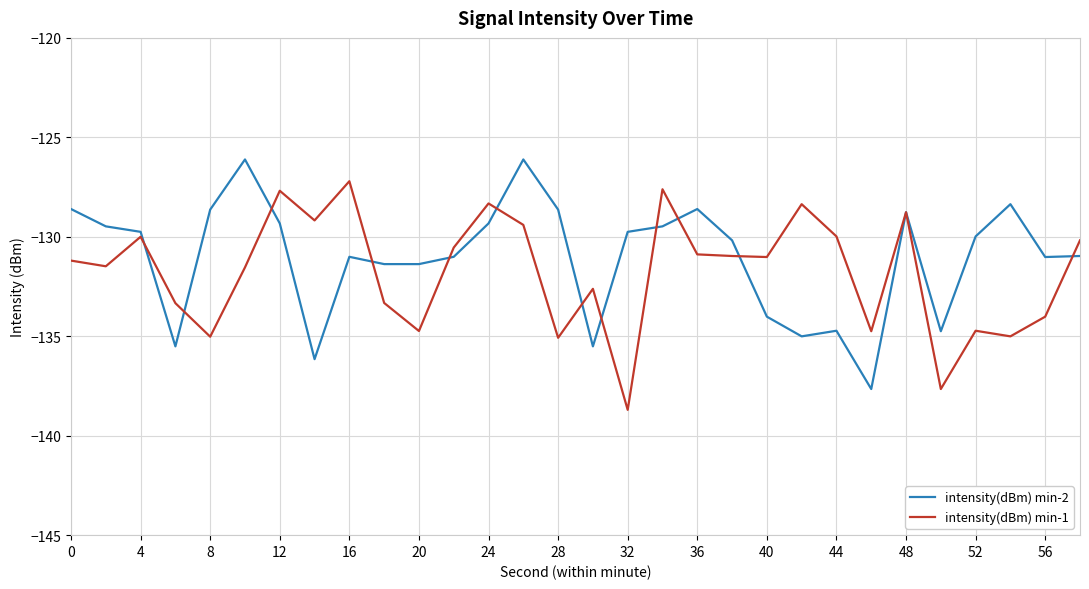

List the series in order of their peak value, lowest first.

intensity(dBm) min-1, intensity(dBm) min-2